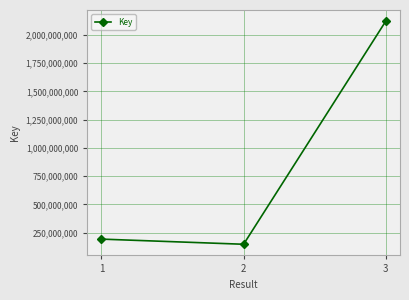

Reading left to right, what are all the values shown in this chart?

193805569	148289290	2120133155